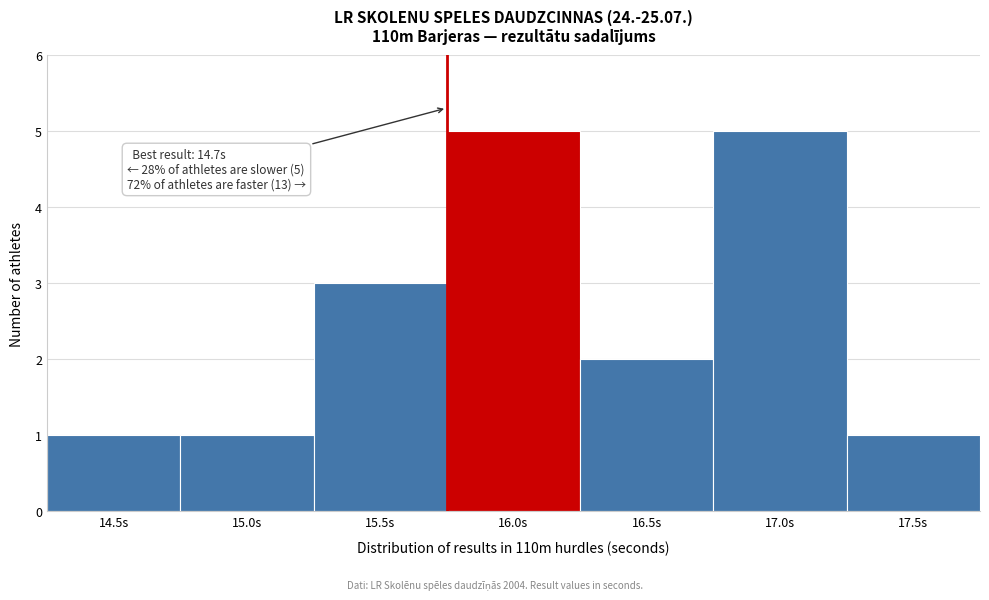

Reading left to right, what are all the values shown in this chart?

1	1	3	5	2	5	1